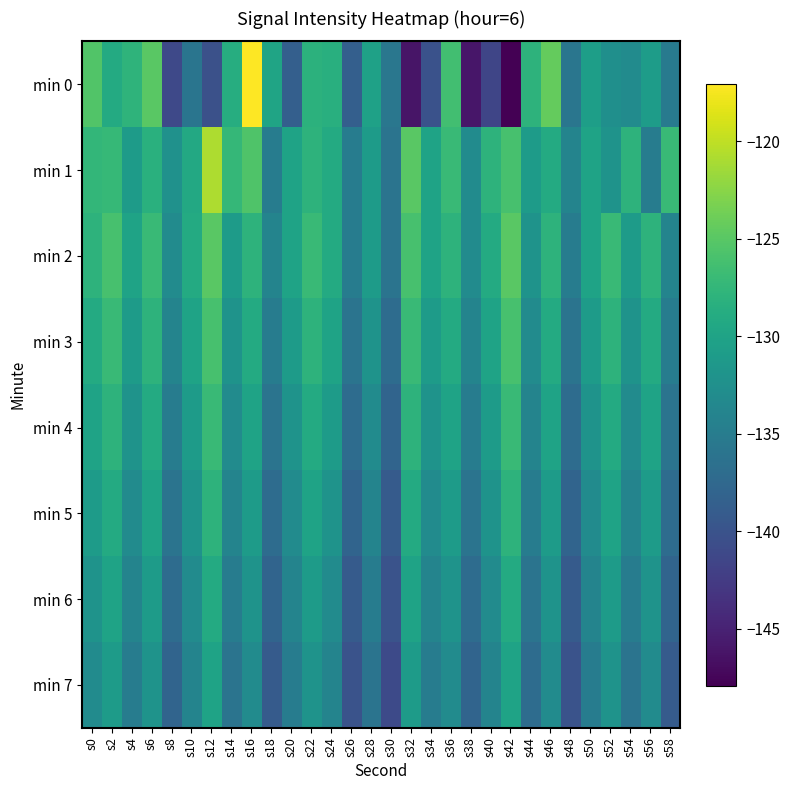

What is the difference between the highest and lowest values at s10?

7.0